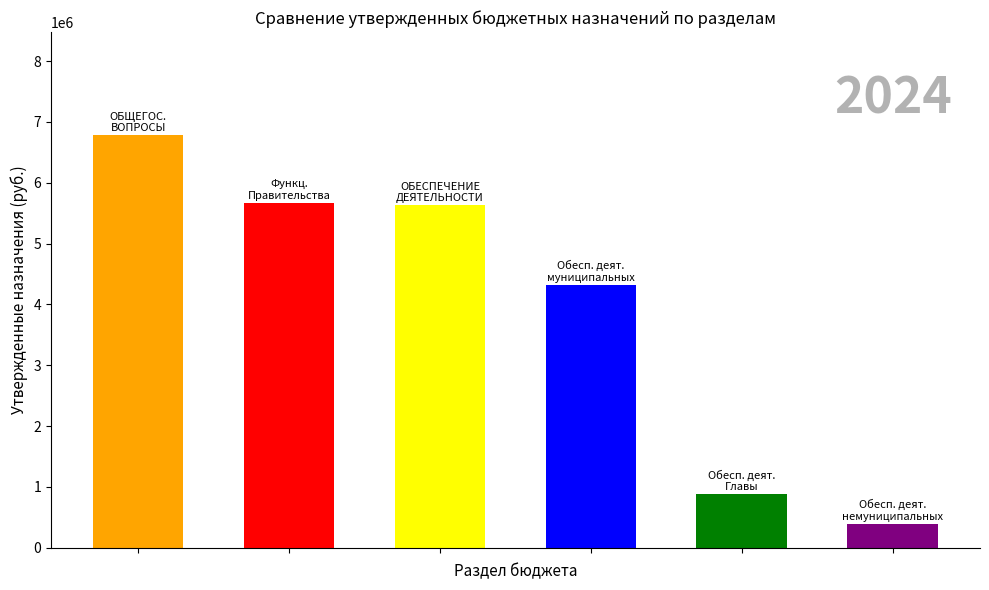

What is the value of the 6th bar from the left?

396913.0